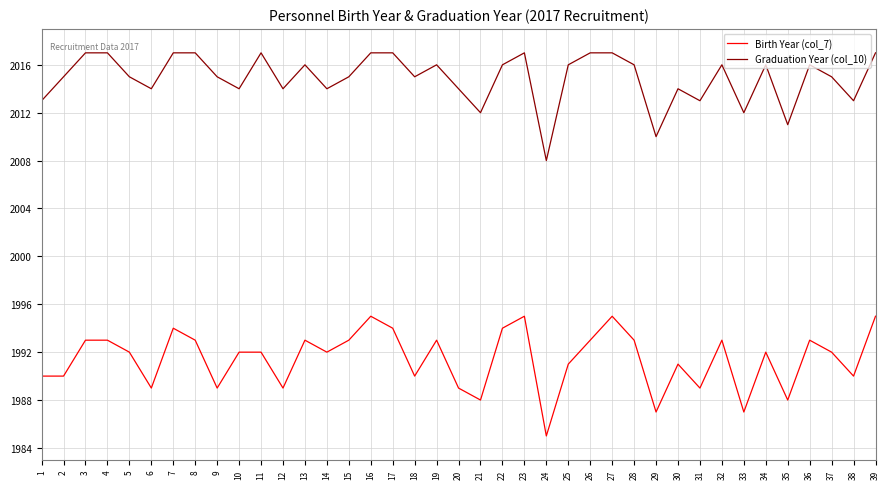

What are all the series names shown in the legend?

Birth Year (col_7), Graduation Year (col_10)